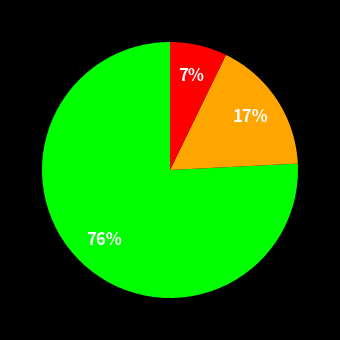

Does any single category account for the majority?

Yes